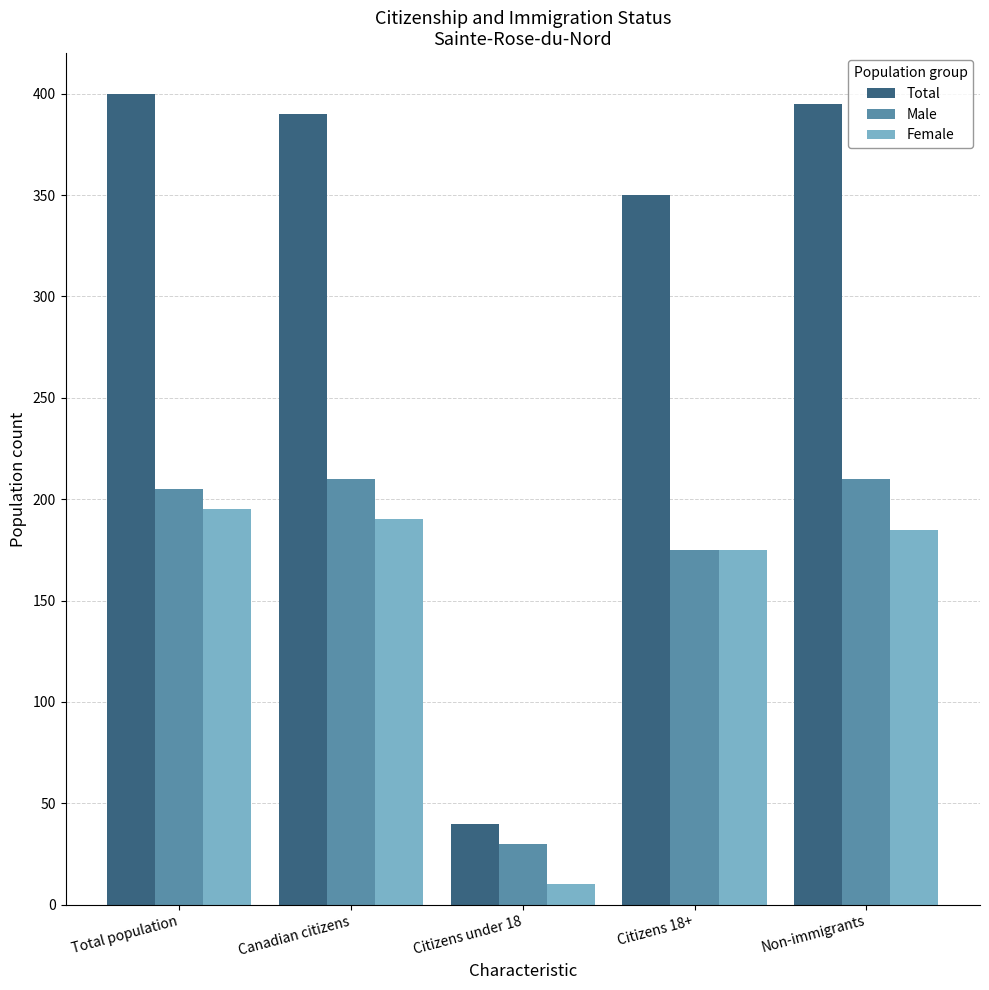

Which category has the highest value across all series?

Total population